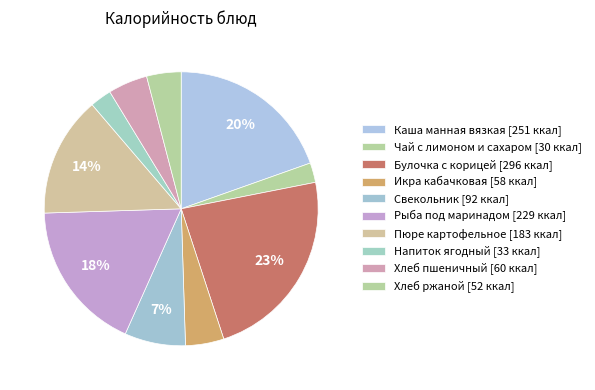

Combined, do Чай с лимоном и сахаром and Хлеб пшеничный account for over 50%?

No